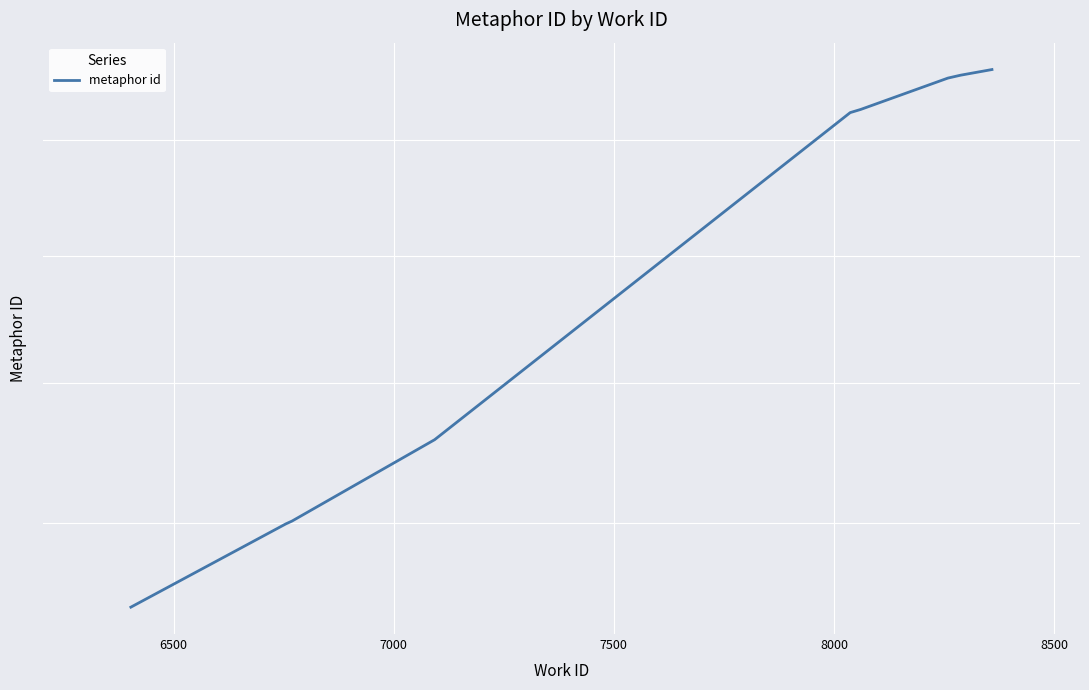

True or false: the data shows 24507 at 8000.

True